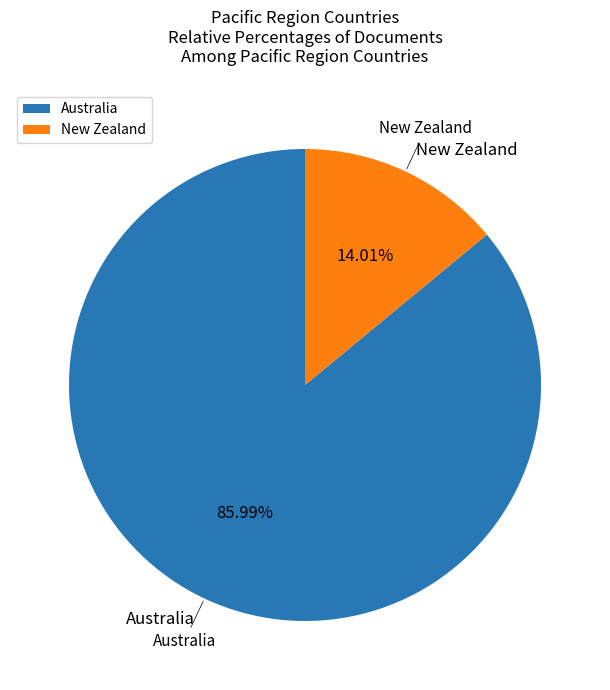

To the nearest percent, what portion does New Zealand represent?

14%